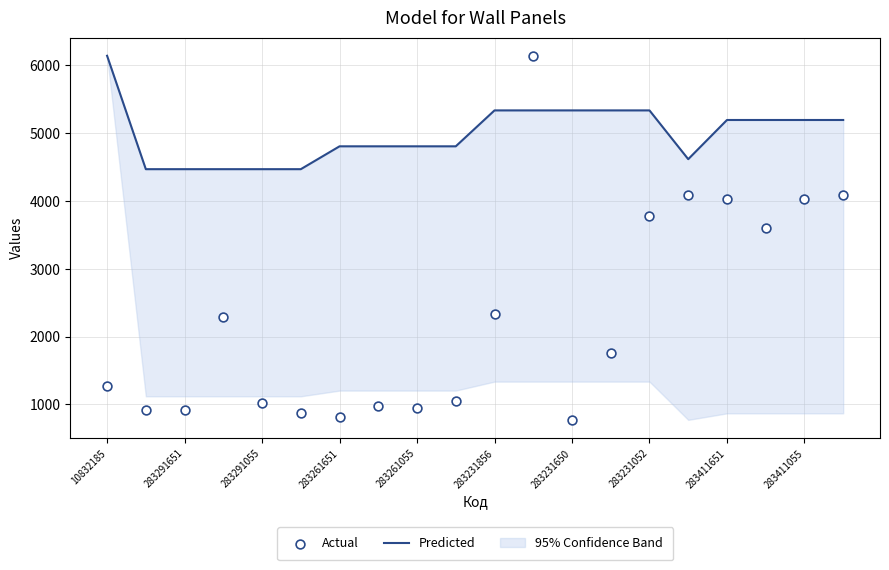

Which series reaches the minimum Y coordinate?

Actual